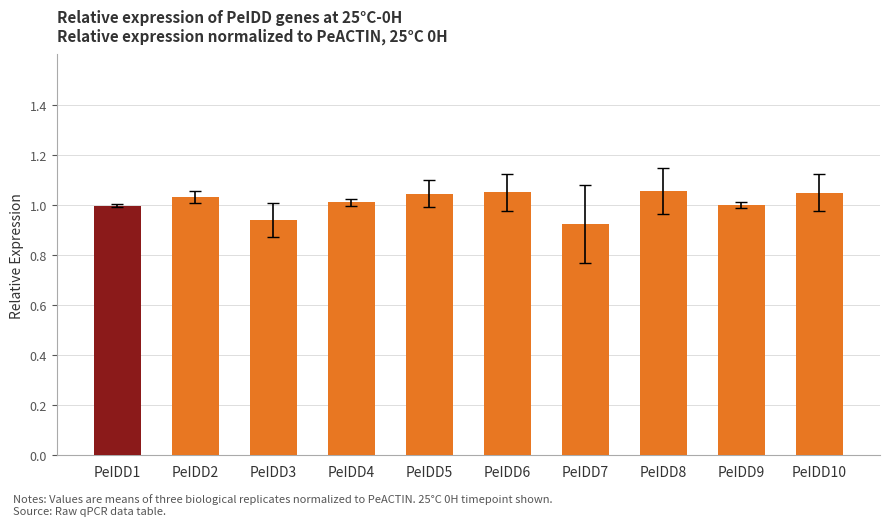

Which has a higher value, PeIDD6 or PeIDD4?

PeIDD6